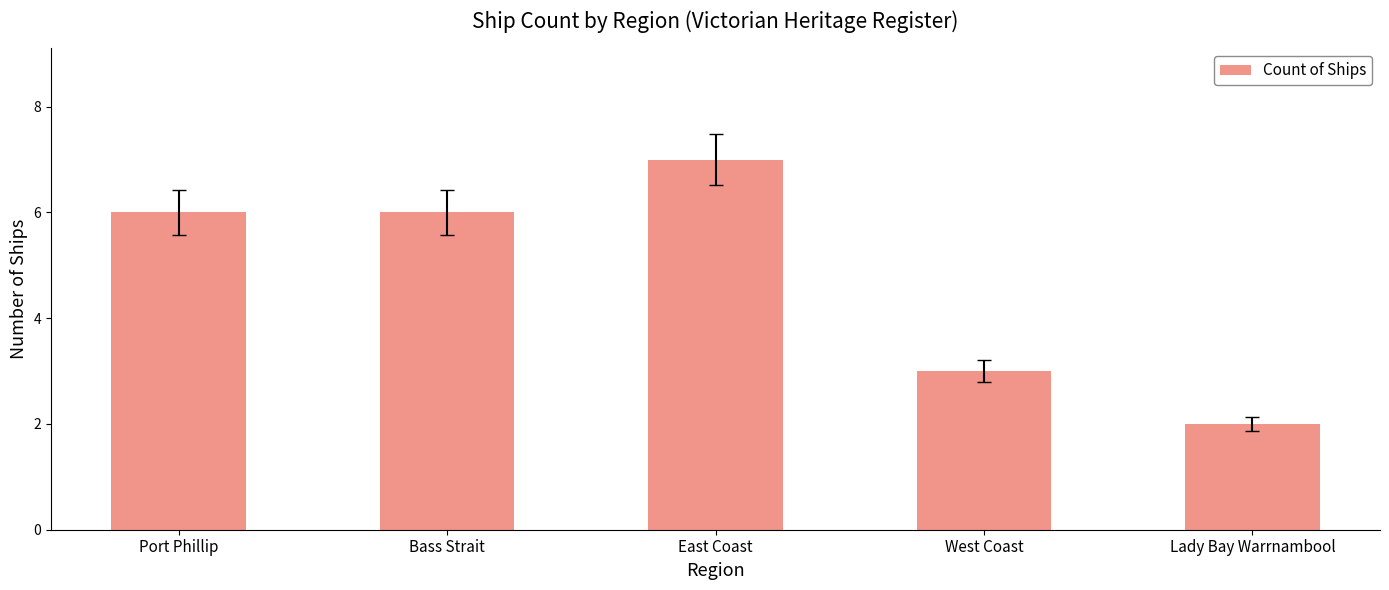

What is the value of the 1st bar from the left?

6